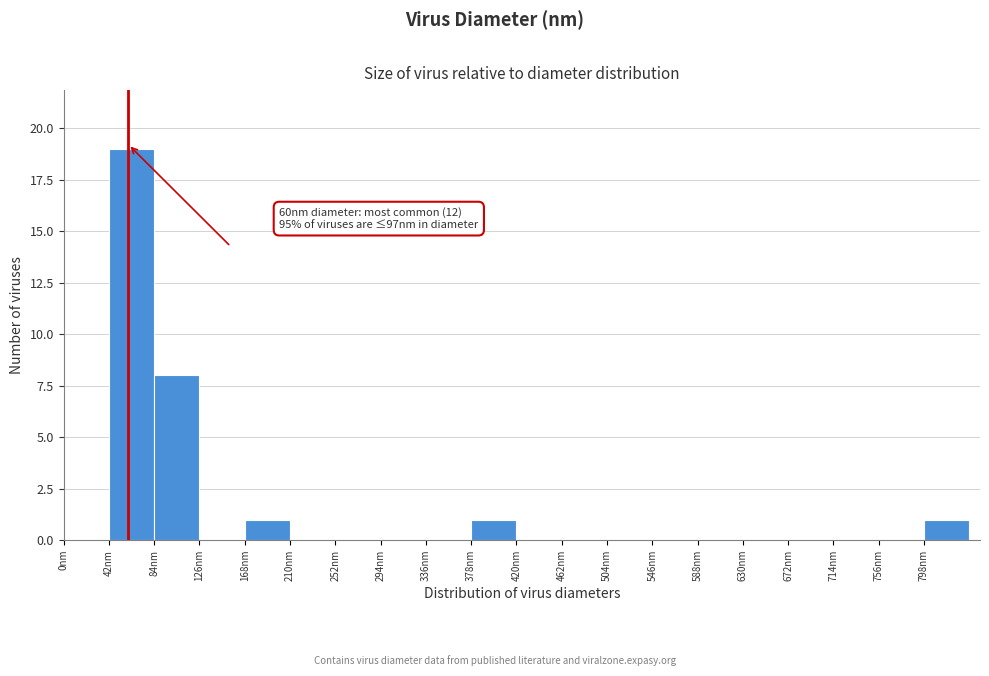

Which range on the x-axis has the tallest bar?

42 to 84